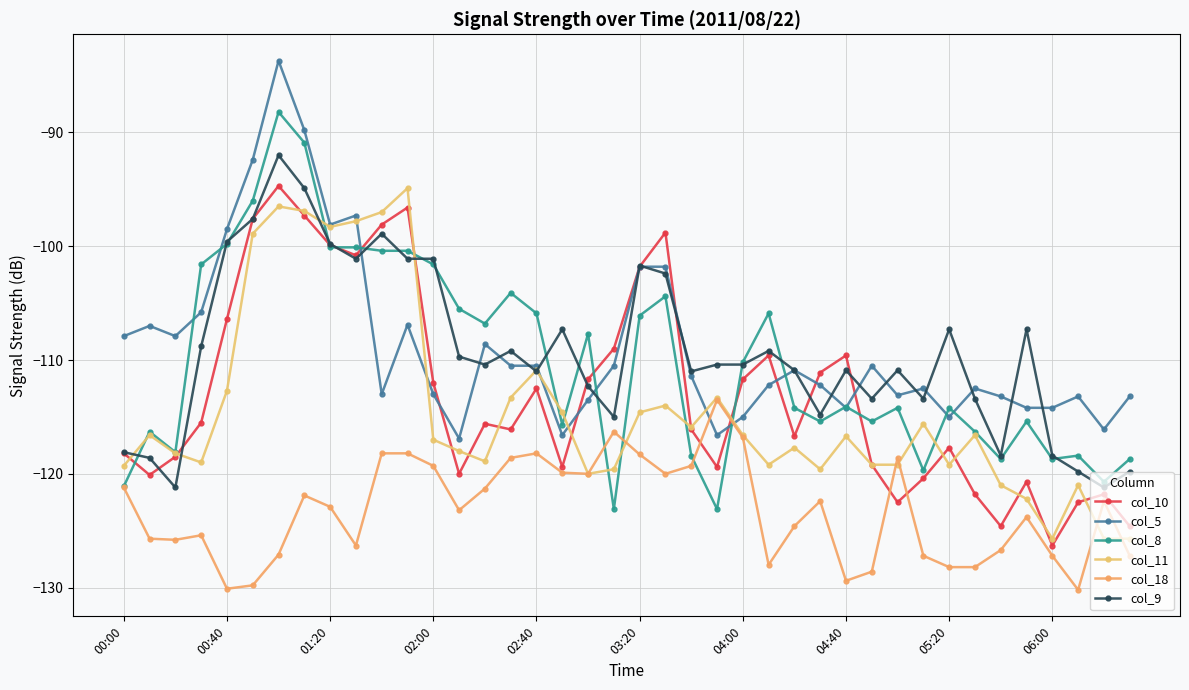

What is the difference between the maximum and second lowest values in the col_18 series?

16.6